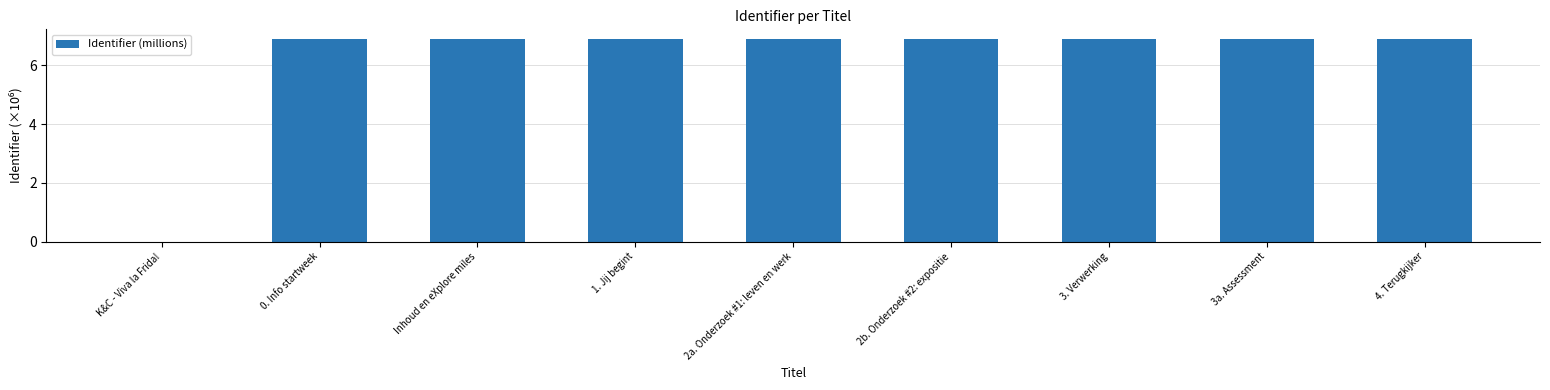

What is the greatest value displayed?

6.9